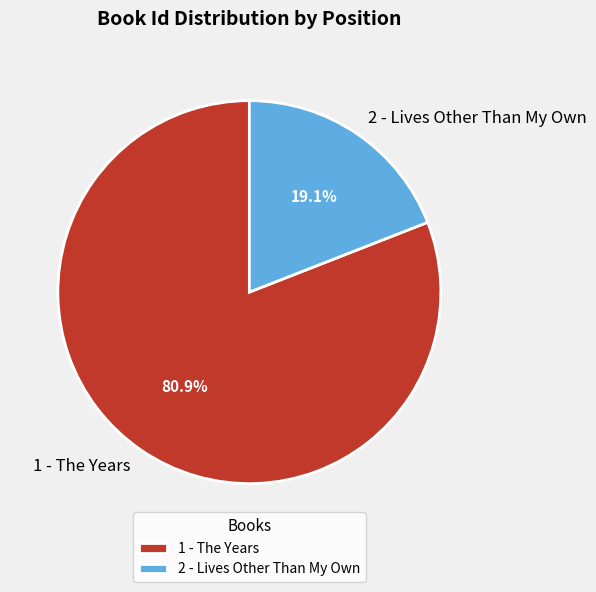

What is the smallest slice in the pie chart?

2 - Lives Other Than My Own